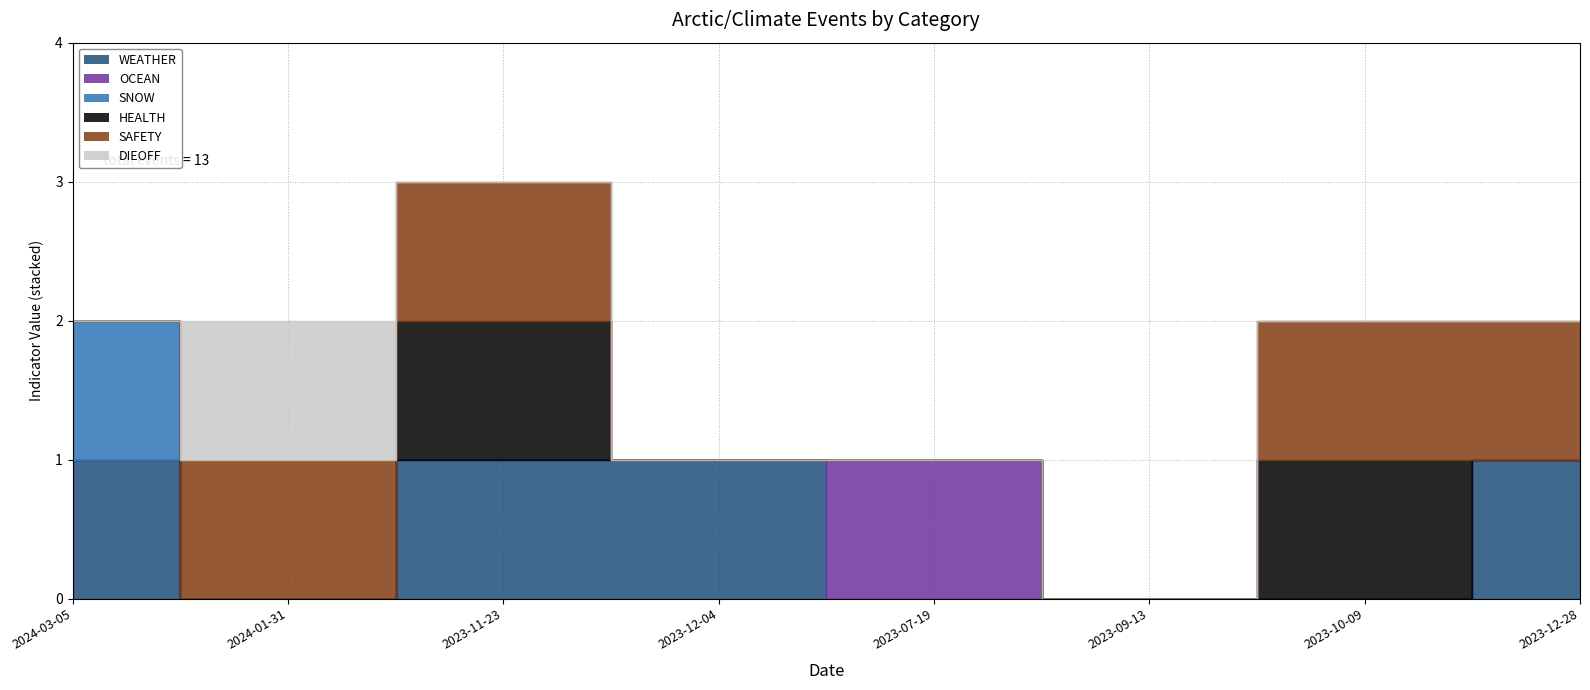

Reading right to left, list all the values displayed in this chart.

WEATHER: 1	0	0	0	1	1	0	1
OCEAN: 0	0	0	1	0	0	0	0
SNOW: 0	0	0	0	0	0	0	1
HEALTH: 0	1	0	0	0	1	0	0
SAFETY: 1	1	0	0	0	1	1	0
DIEOFF: 0	0	0	0	0	0	1	0